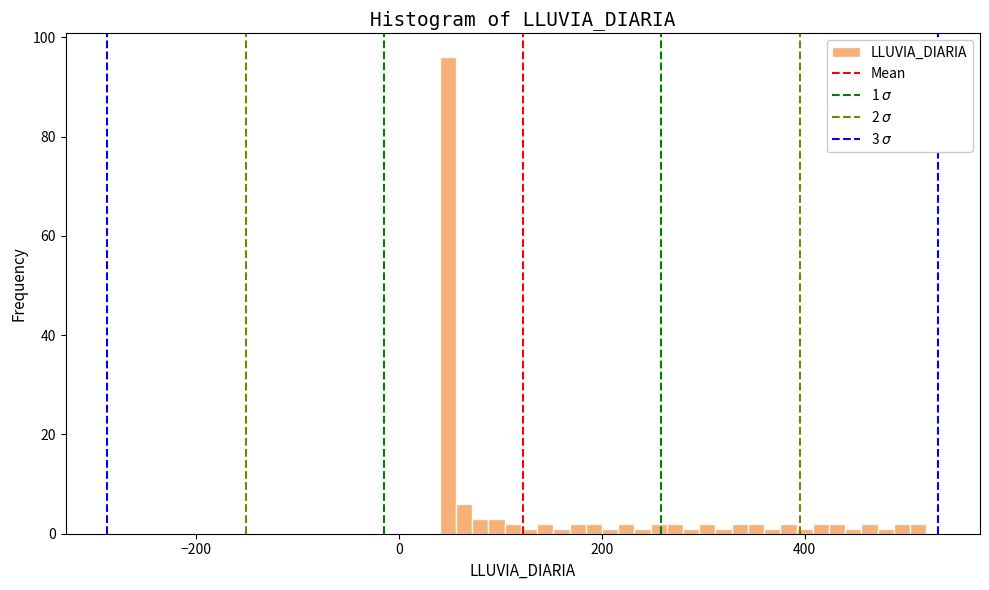

Read against the x-axis, roughly where is the centre of the tallest bar?

40